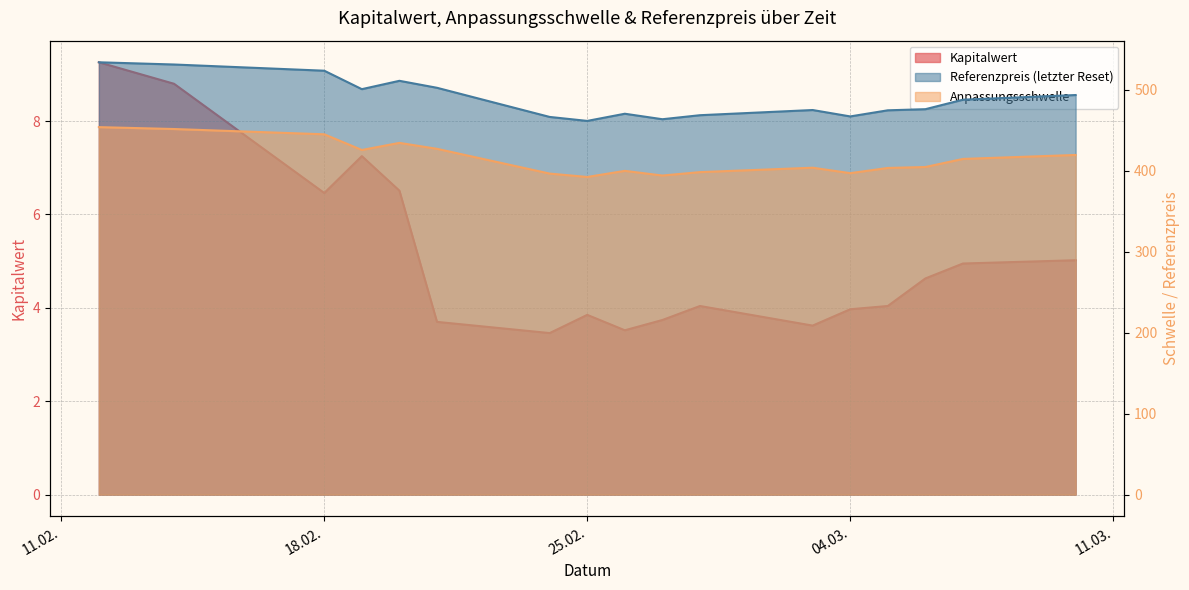

Reading left to right, extract all data points from this chart.

Kapitalwert: 9.3	8.8	6.5	7.2	6.5	3.7	3.5	3.9	3.5	3.7	4.0	3.6	4.0	4.0	4.6	5.0	5.0
Anpassungsschwelle: 453.8	451.5	445.0	425.6	434.4	427.1	396.5	392.3	399.8	394.1	398.3	403.7	397.0	403.4	404.6	414.6	419.5
Referenzpreis: 533.9	531.2	523.5	500.7	511.0	502.4	466.4	461.5	470.4	463.6	468.6	475.0	467.1	474.6	476.0	487.7	493.5